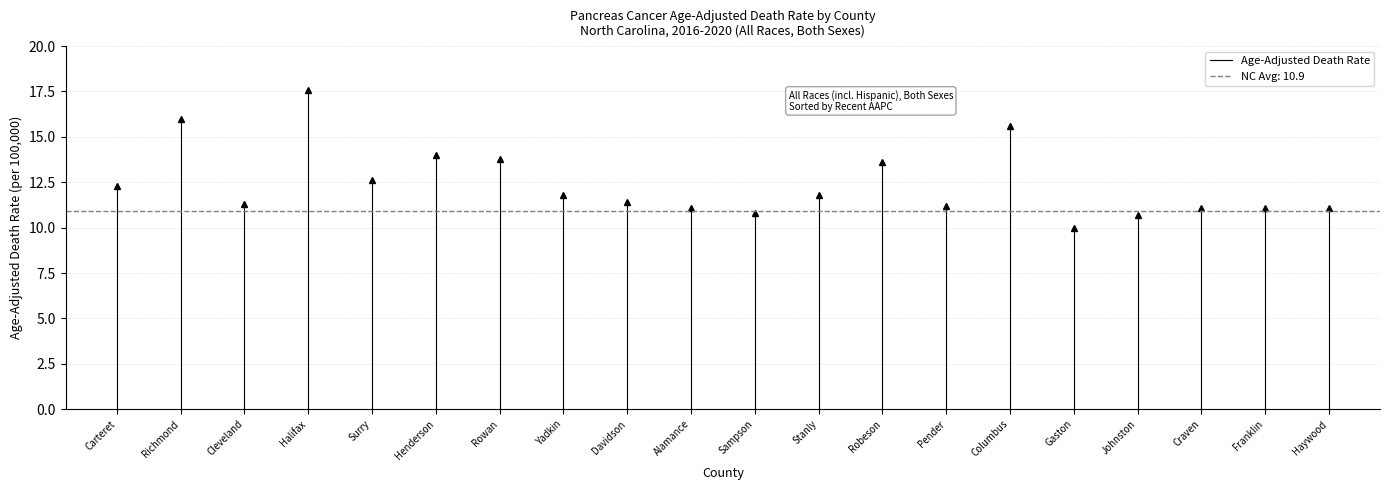

What position from the left is Carteret?

1